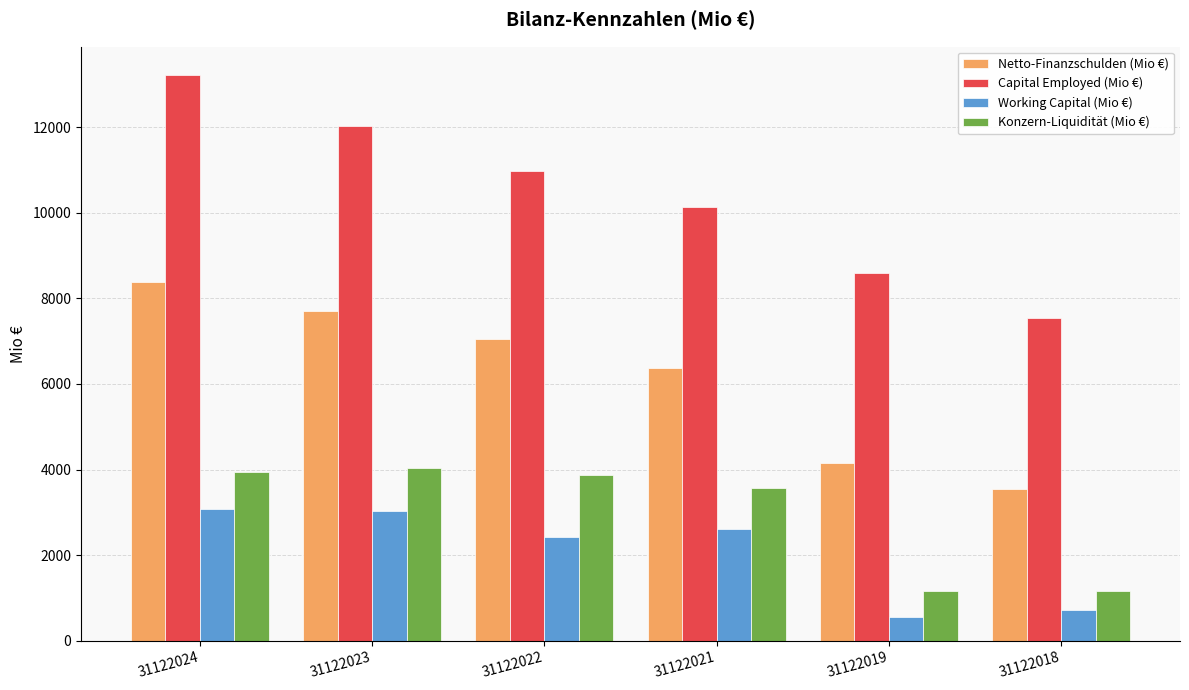

At which label does Capital Employed (Mio €) reach its minimum?

31122018